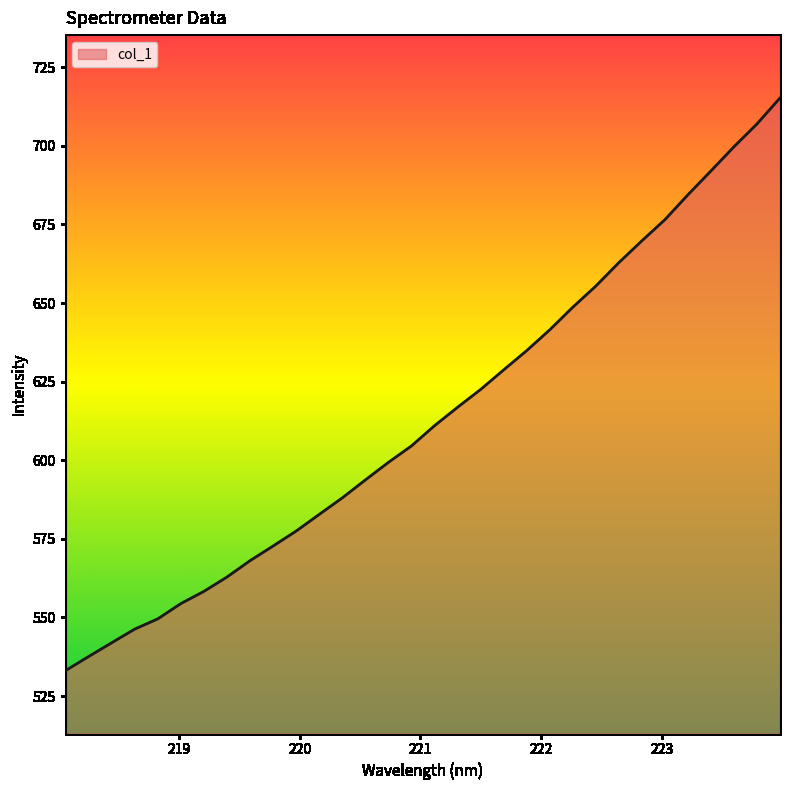

What is the difference between the maximum and minimum values?

182.1